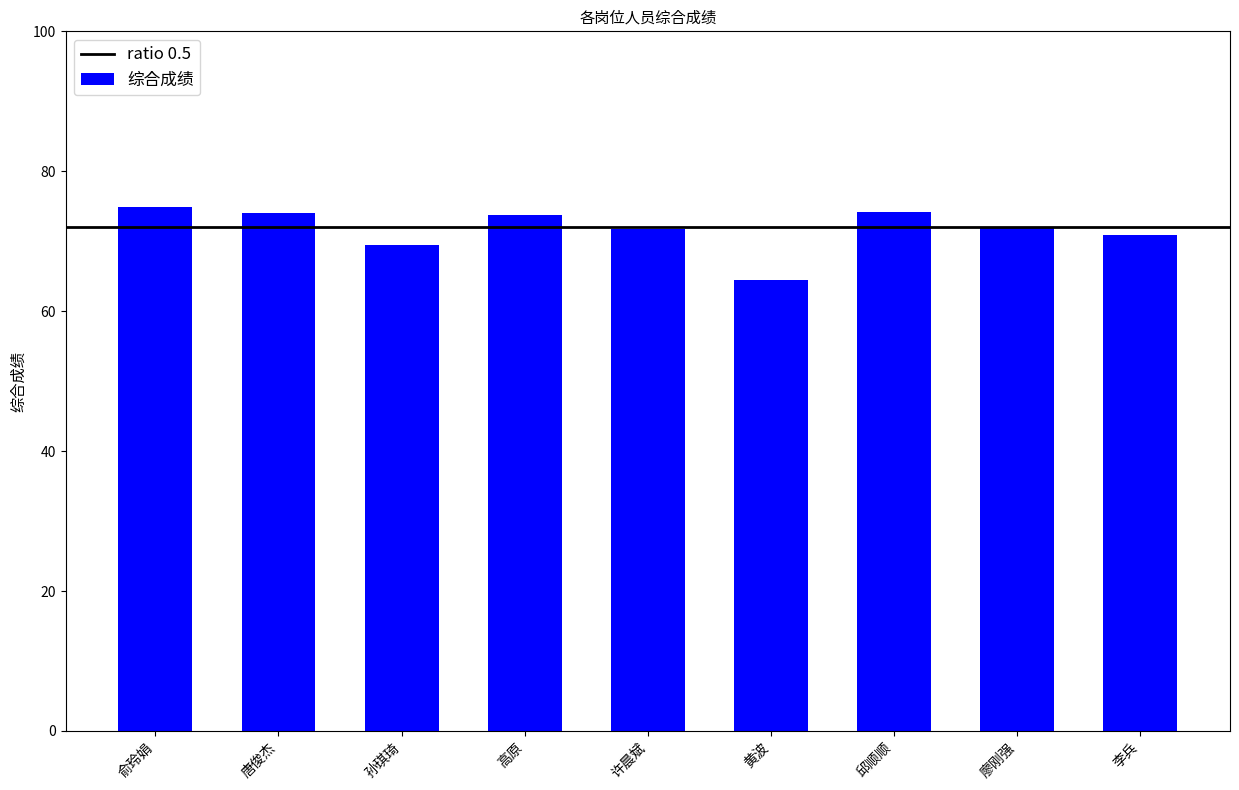

Between 李兵 and 廖刚强, which is larger?

廖刚强